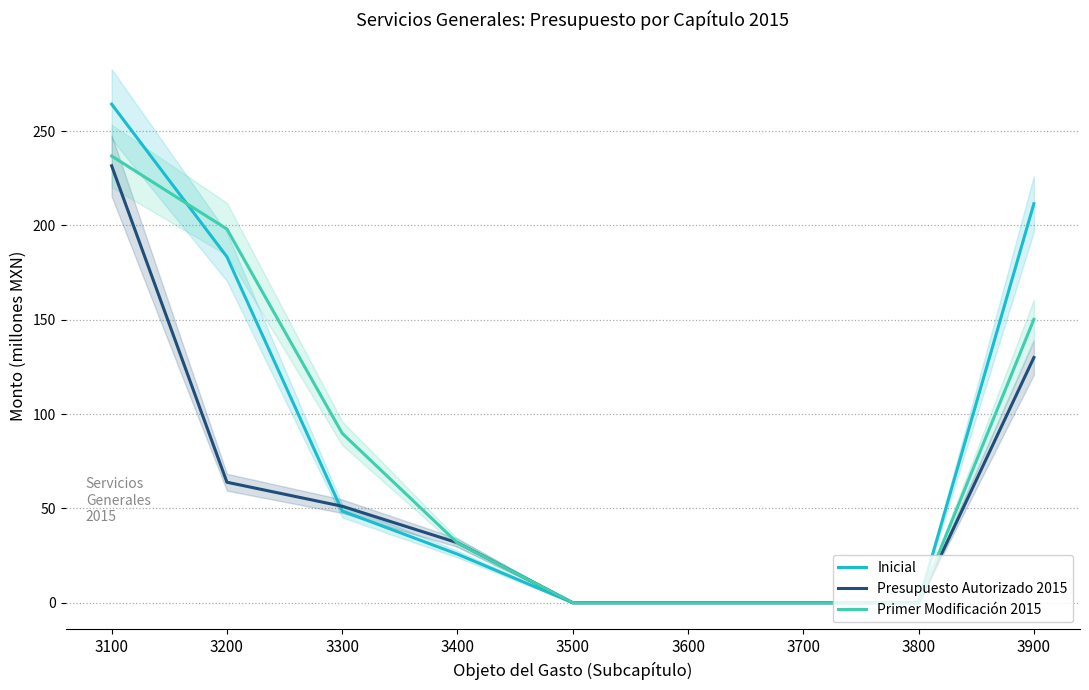

Where do Primer Modificación 2015 and Inicial first cross each other?

3100 and 3200